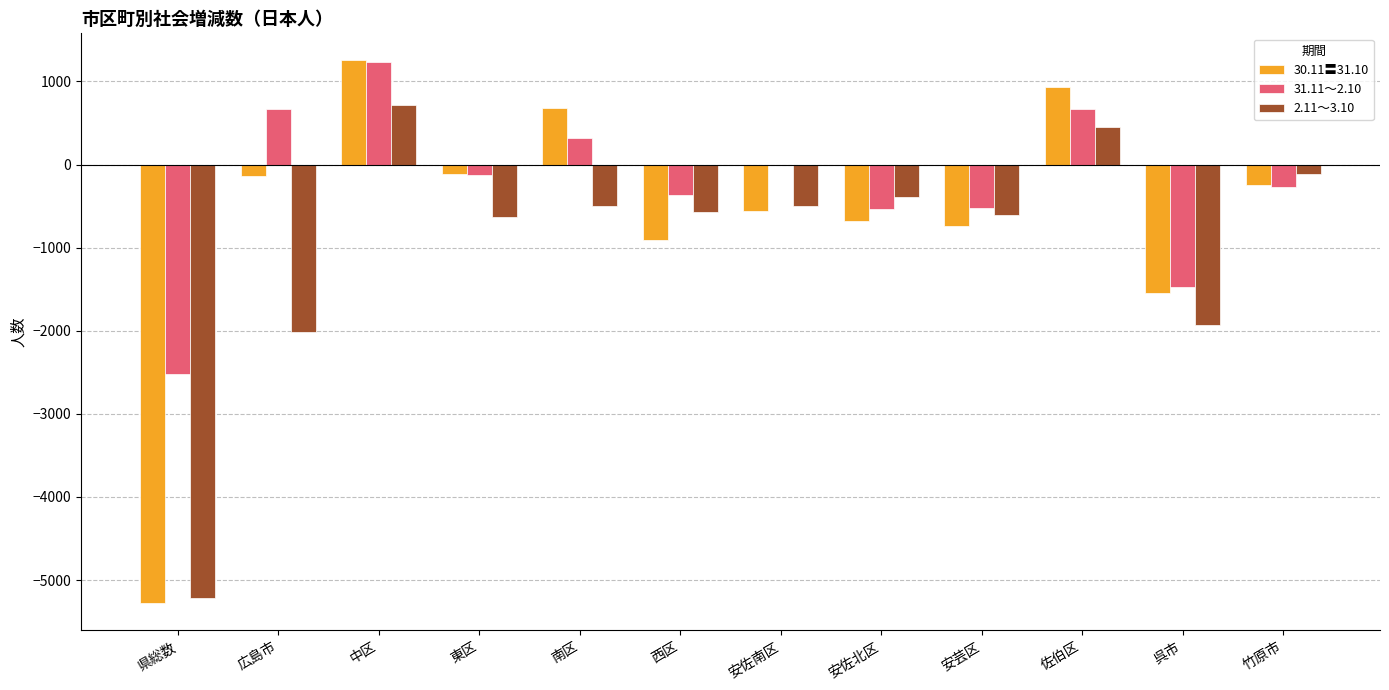

Is it true that 31.11～2.10 equals 319 at 南区?

True